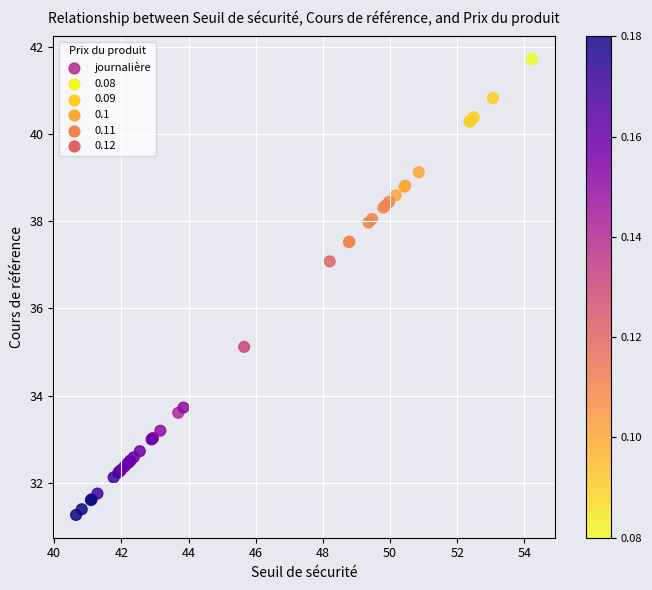

What Y value in the scatter plot is closest to 36?

35.1